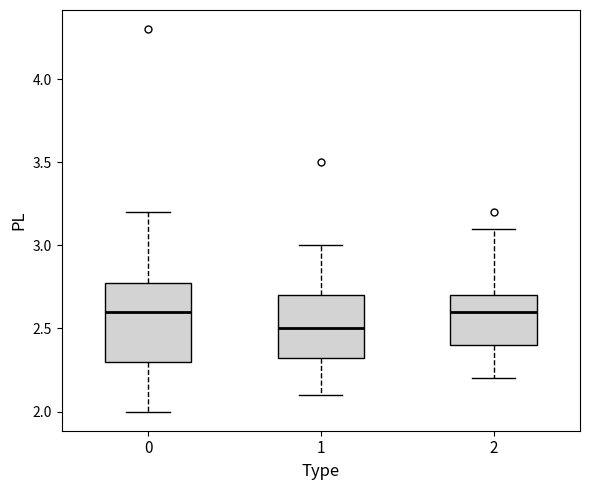

Which box has the lowest median line?

1